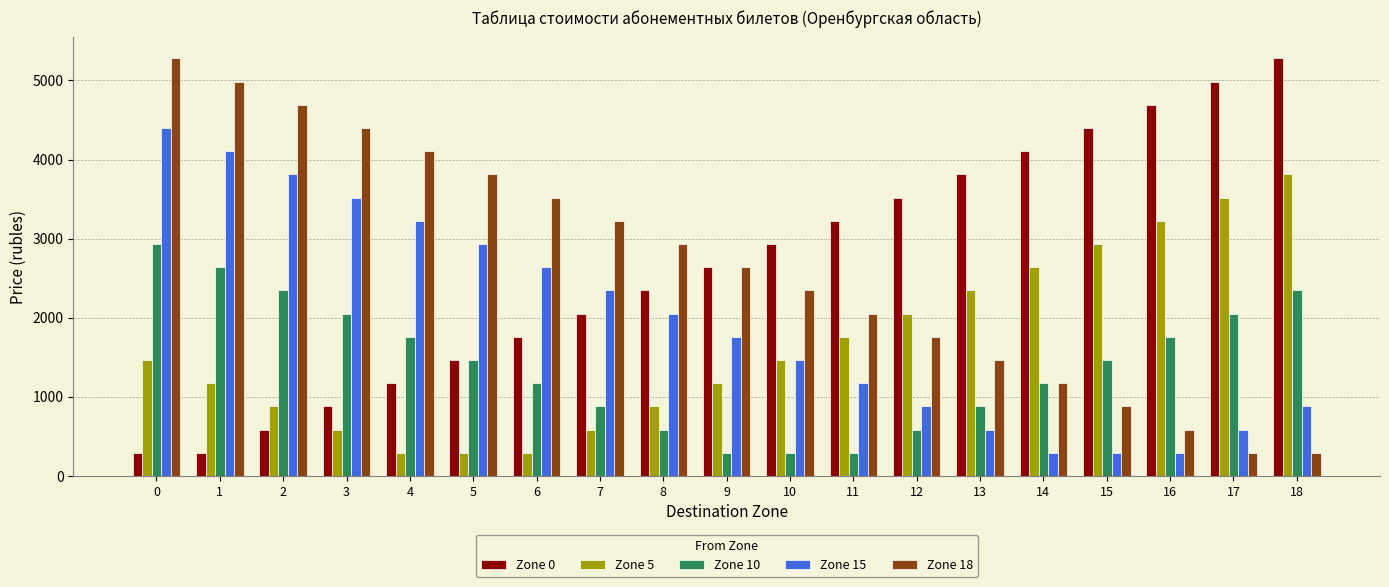

The value of Zone 18 at 16 is 841. True or false?

False